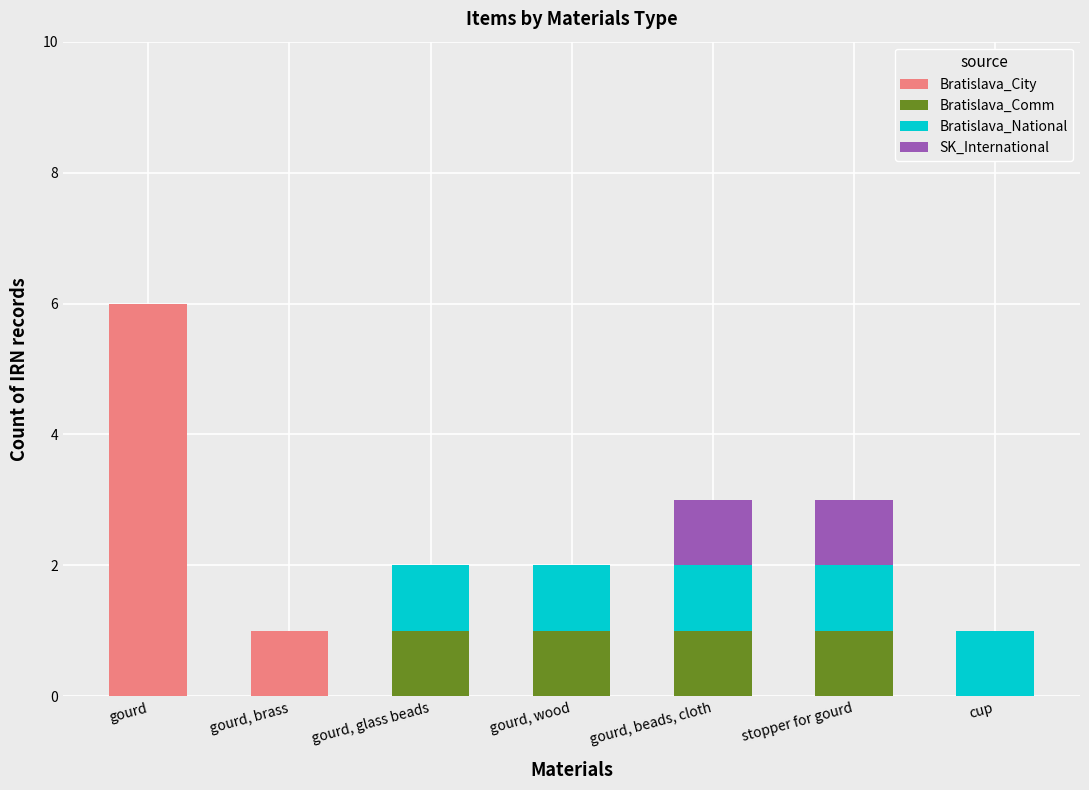

Is it true that Bratislava_City equals 0 at cup?

True